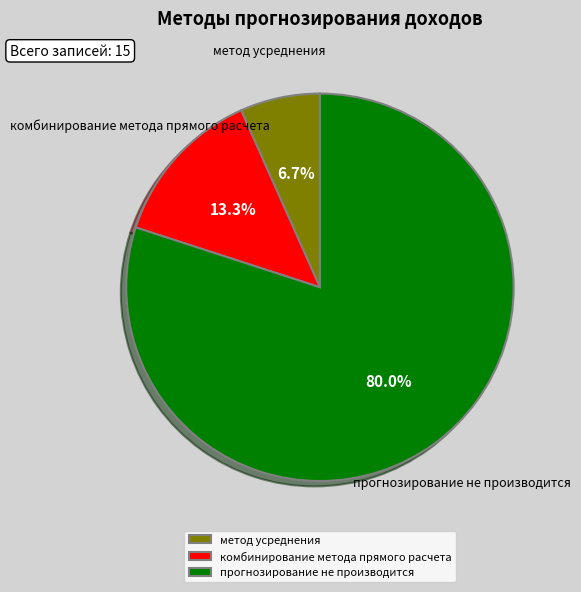

To the nearest percent, what percentage of the pie is прогнозирование не производится?

80%